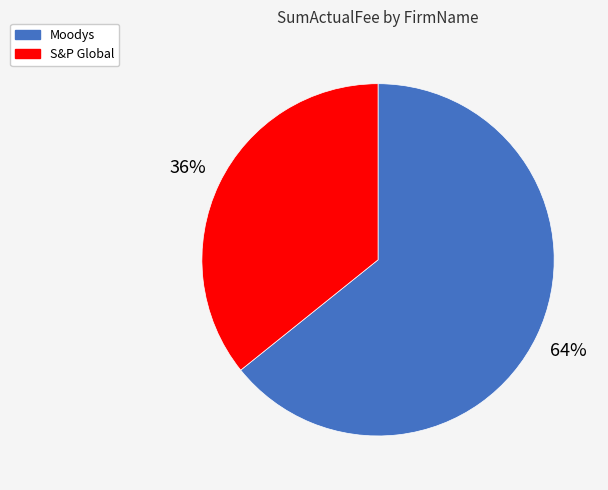

Which slice is the smallest?

S&P Global